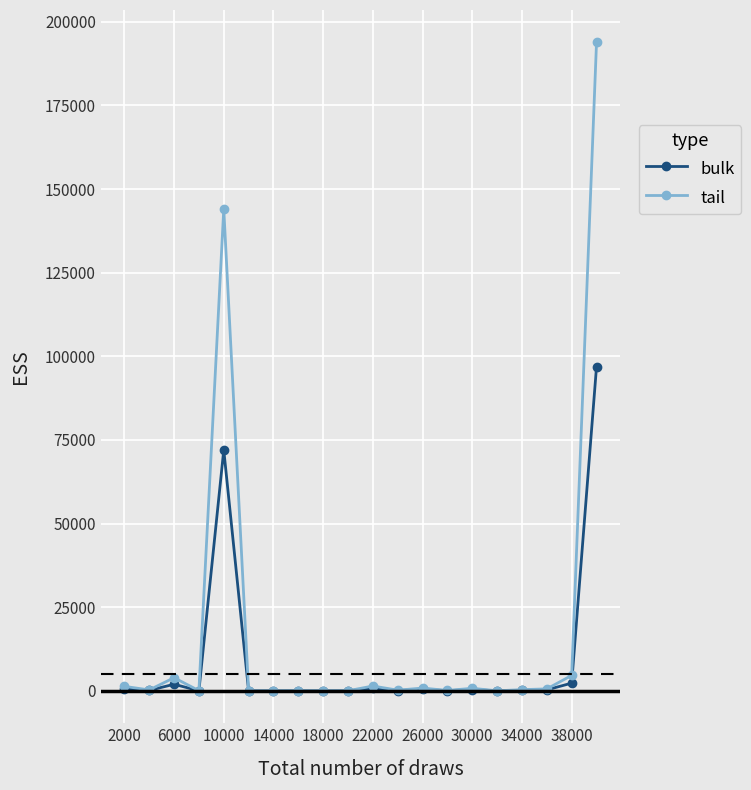

What is the highest value of the tail series?

193839.2